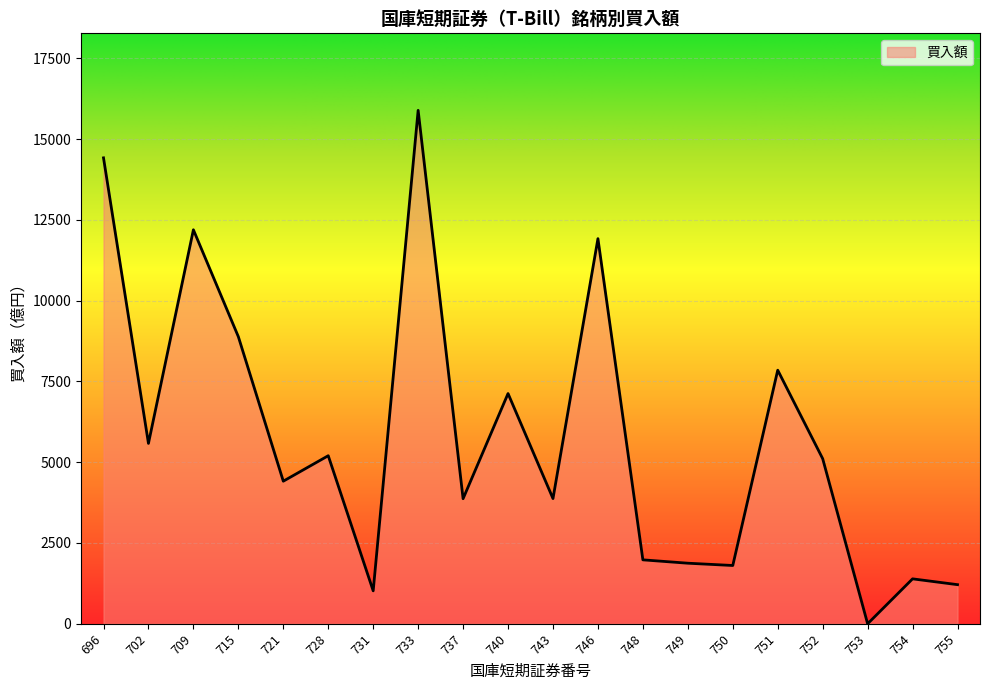

Does the chart have visible grid lines?

Yes